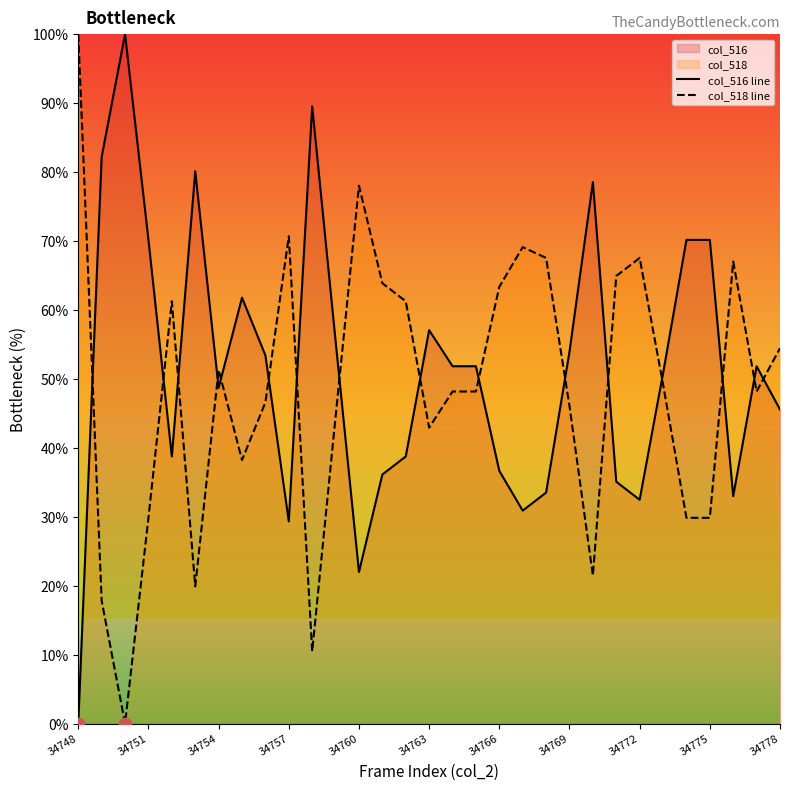

The col_518 line series shows 63.4 at 34766. True or false?

True